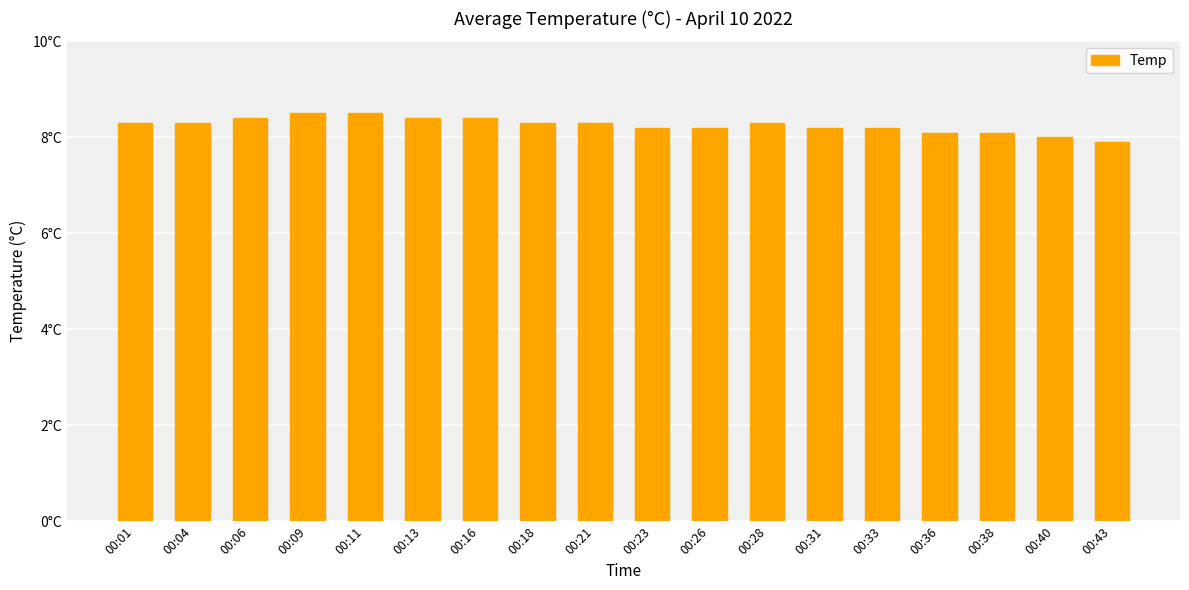

Are the bars horizontal?

No